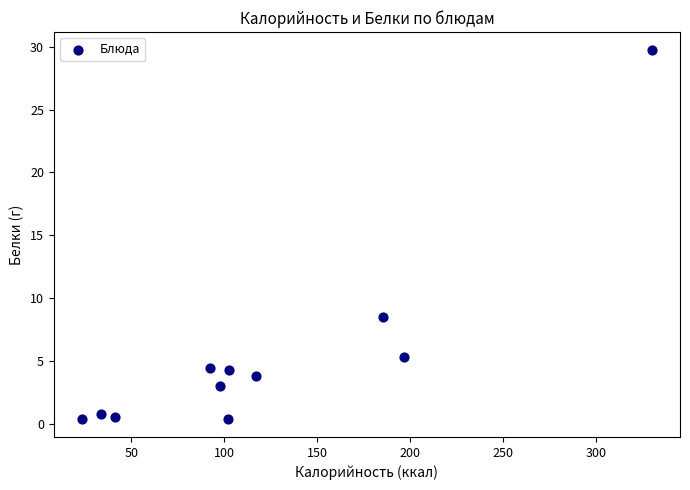

What is the range of Y values (max minus min)?

29.3